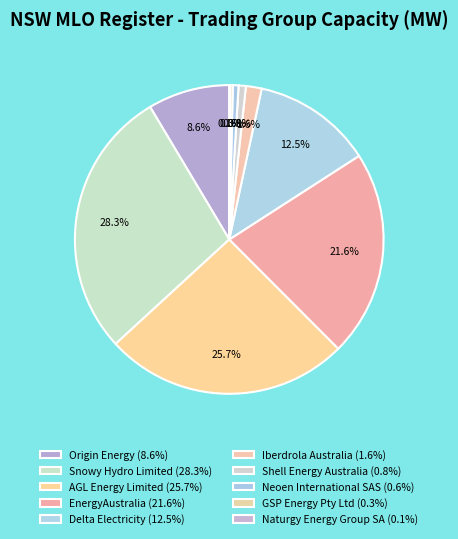

What is the total percentage of Neoen International SAS and Snowy Hydro Limited?

28.9%